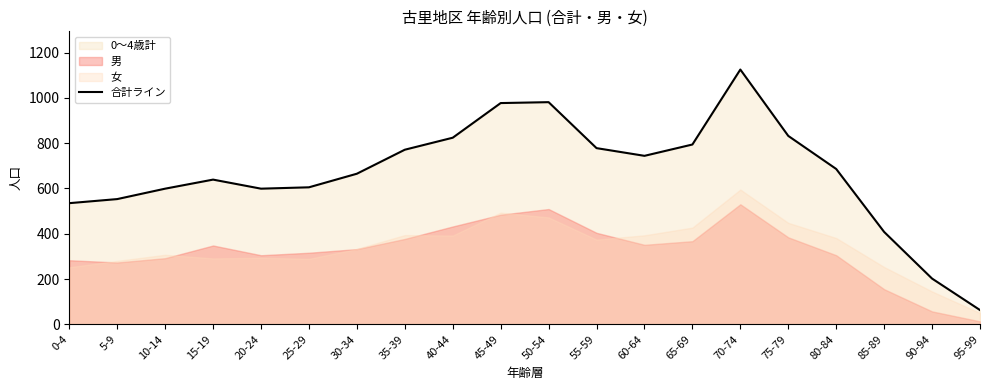

The chart shows a value of 605 at 25-29. True or false?

True